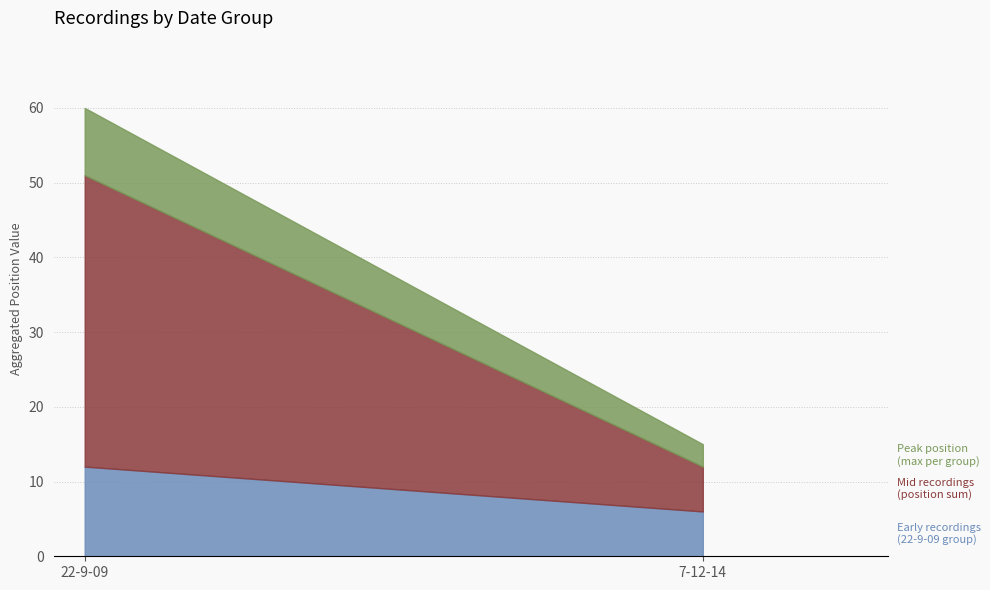

At which category is the sum across all series the highest?

22-9-09